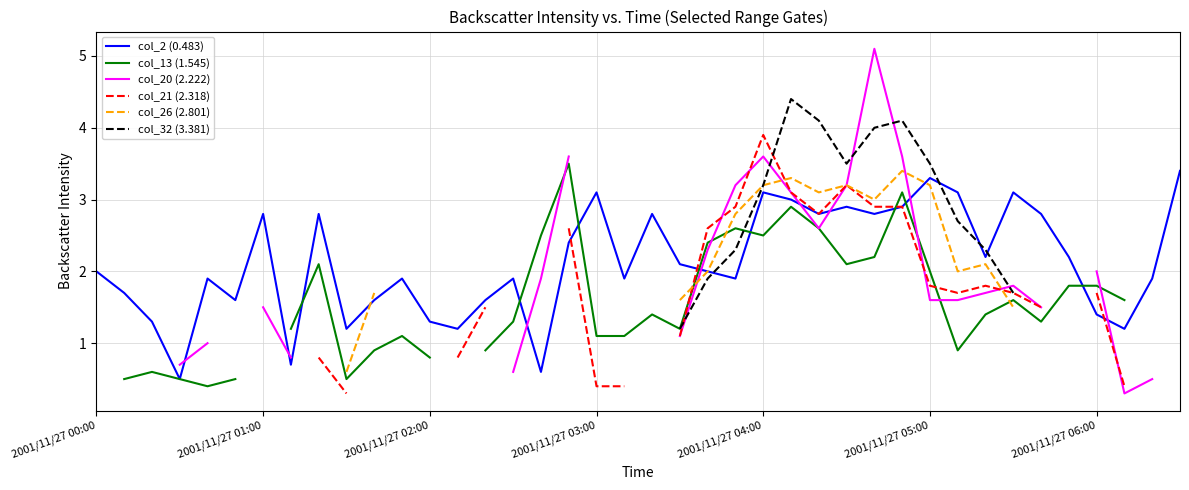

What is the highest value of the col_2 (0.483) series?

3.4